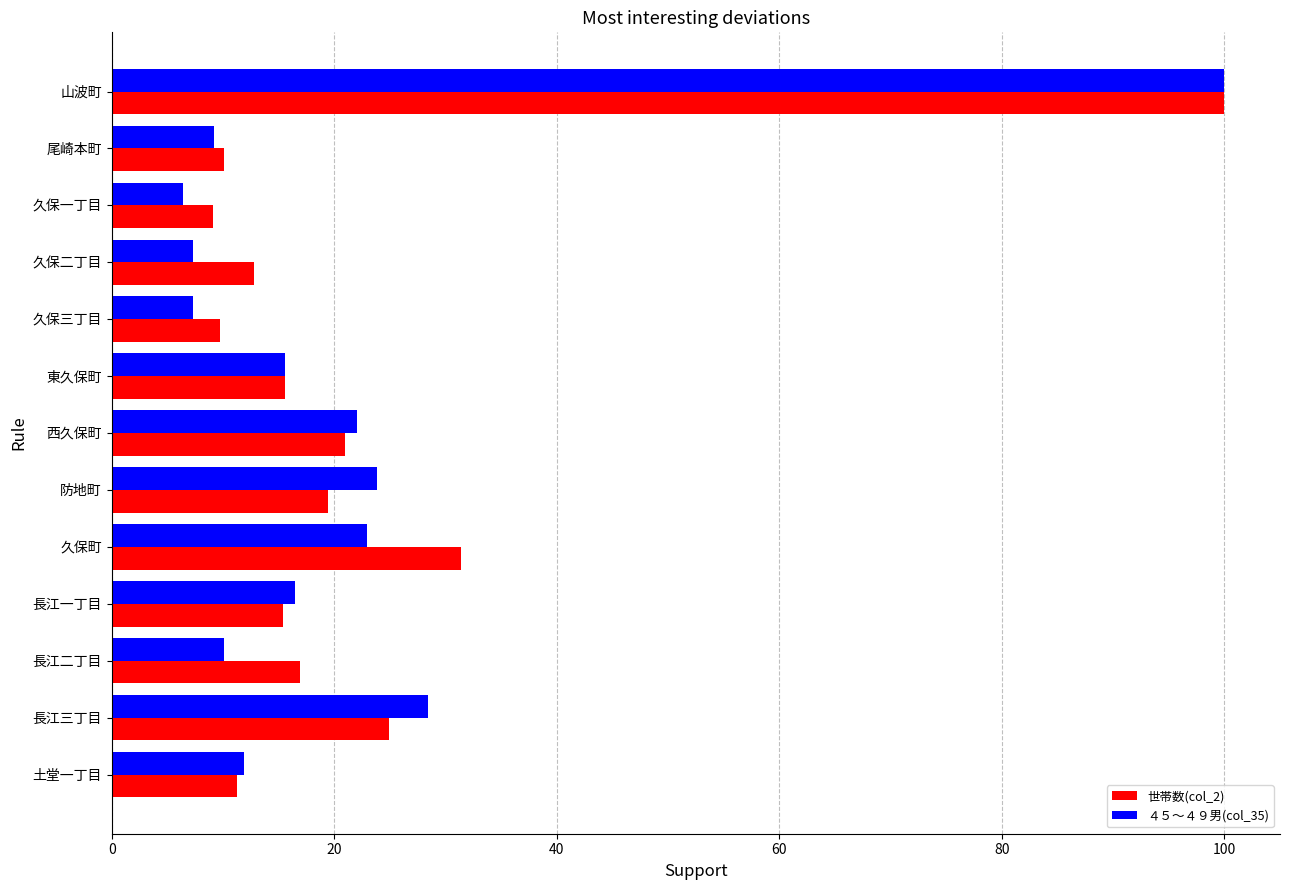

The value of ４５～４９男(col_35) at 久保三丁目 is 2.1. True or false?

False